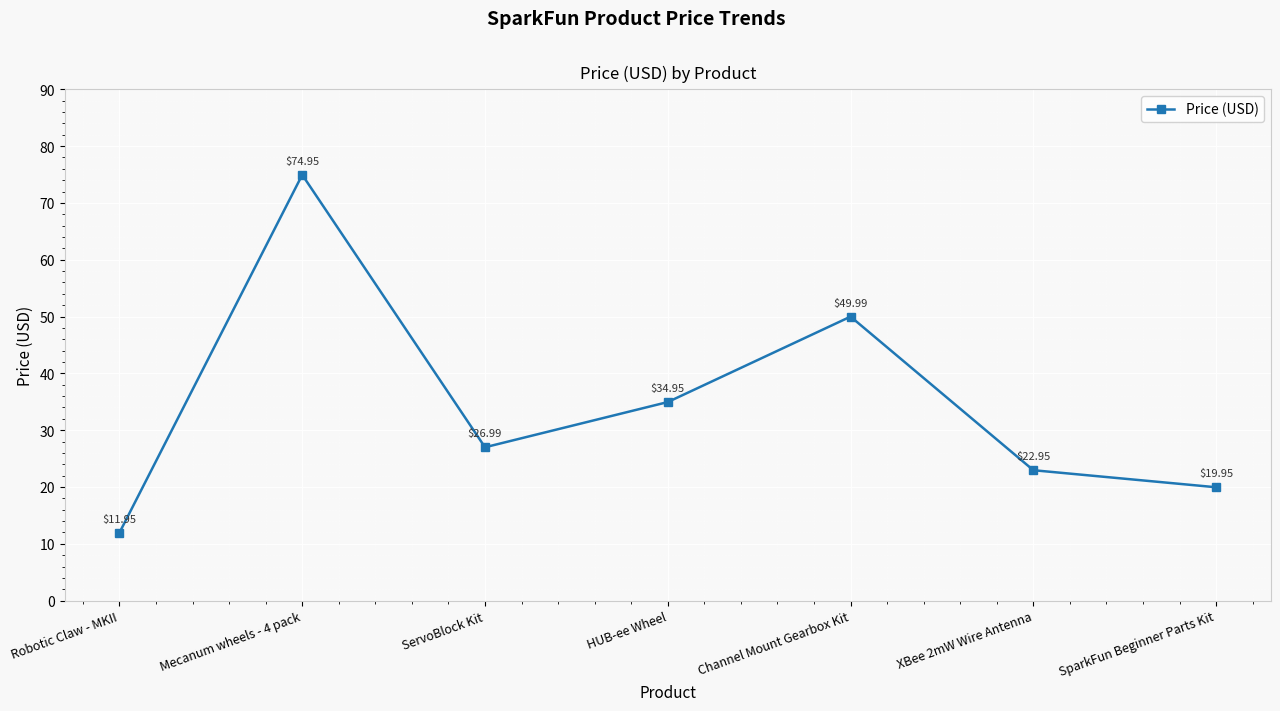

What is the label of the 3rd point from the right?

Channel Mount Gearbox Kit